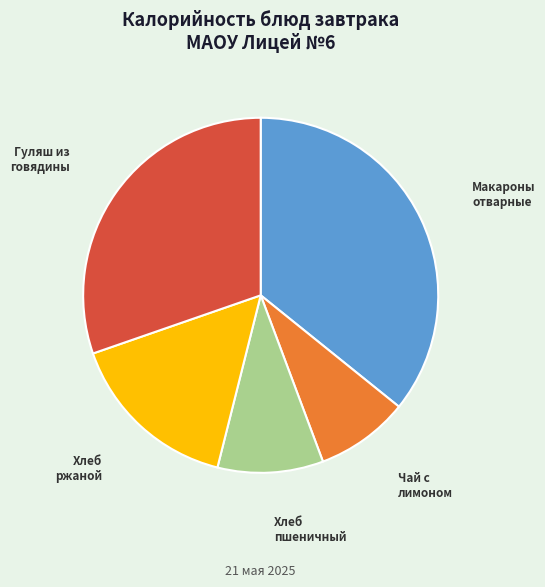

Is there a majority slice in this chart?

No